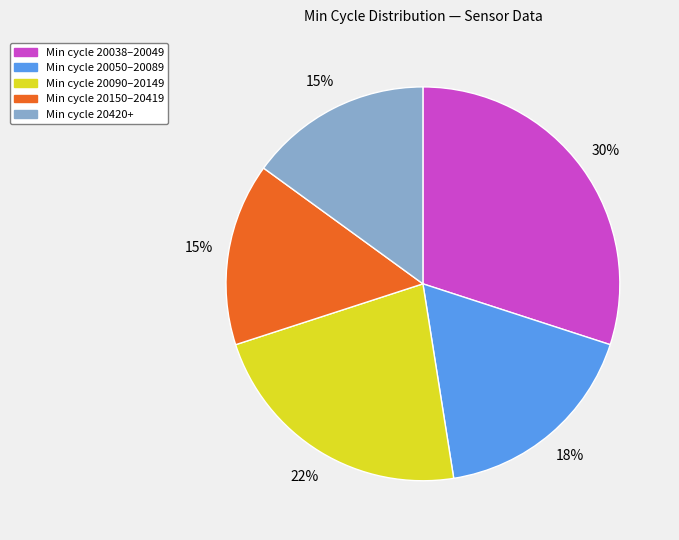

To the nearest percent, what is the difference between the largest and smallest slice percentages?

15%